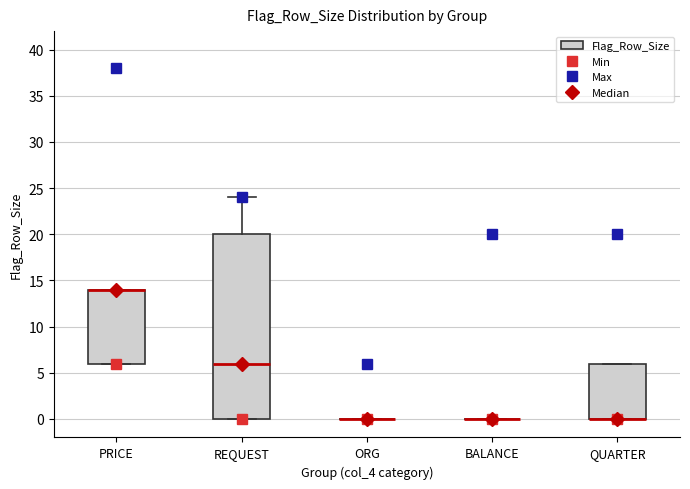

Which box is the tallest, from its lower edge to its upper edge?

REQUEST